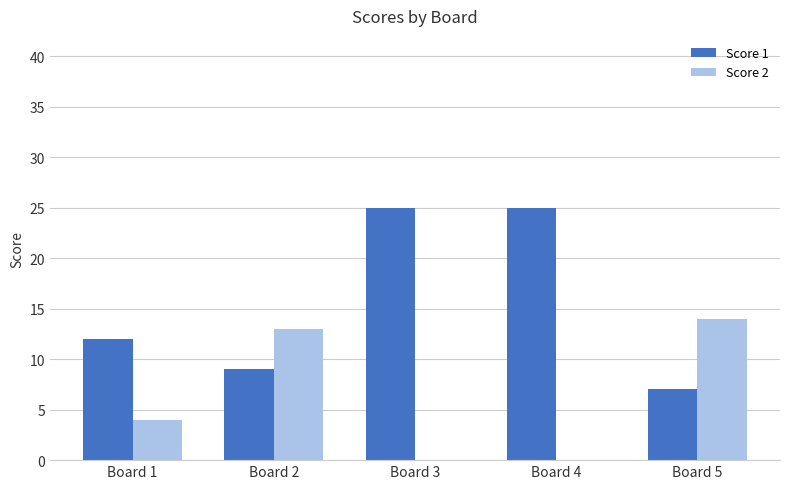

What are all the series names shown in the legend?

Score 1, Score 2